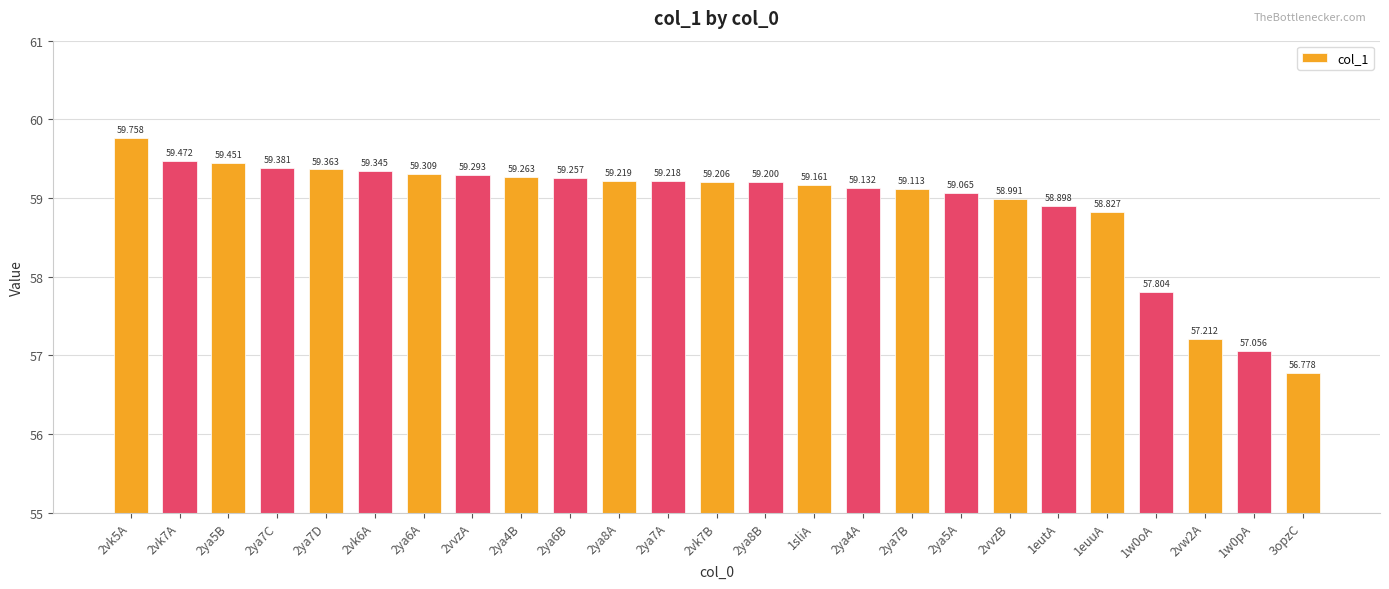

The chart shows a value of 59.2 at 1sliA. True or false?

True